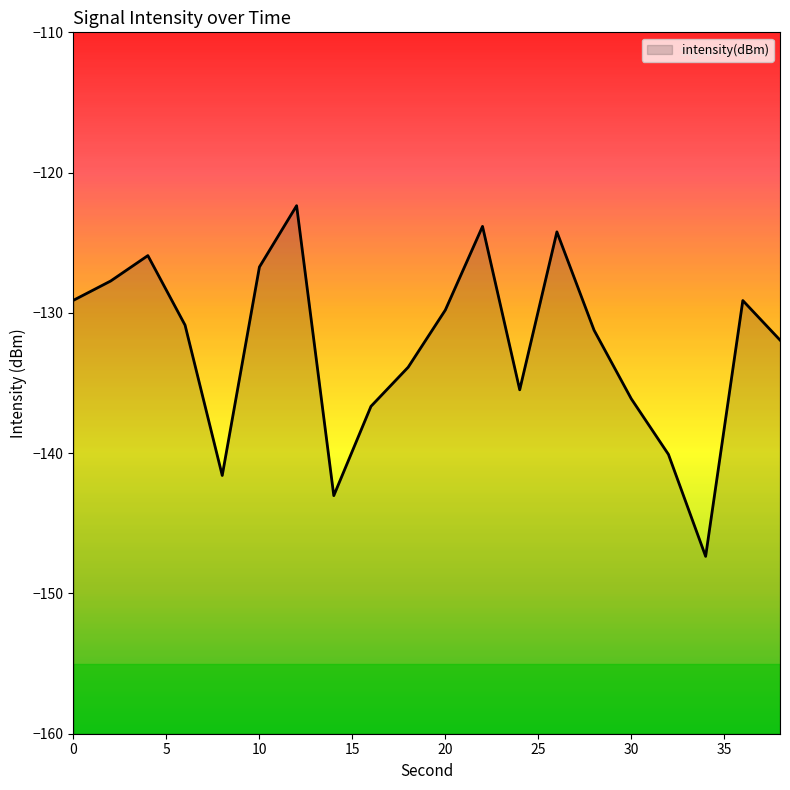

What is the difference between the values at 12 and 18?

11.5